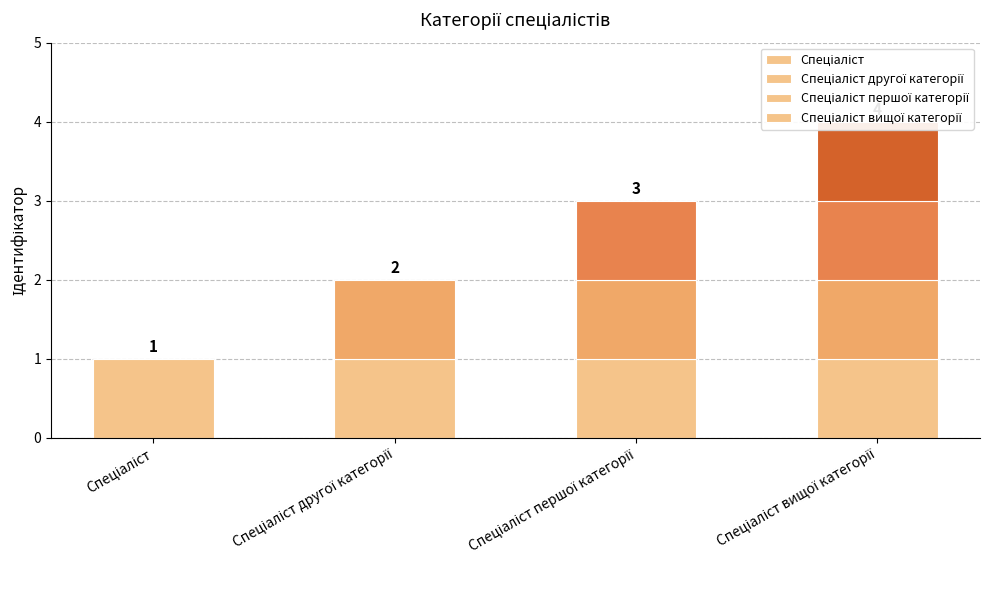

What is the difference between the values at Спеціаліст and Спеціаліст першої категорії?

2